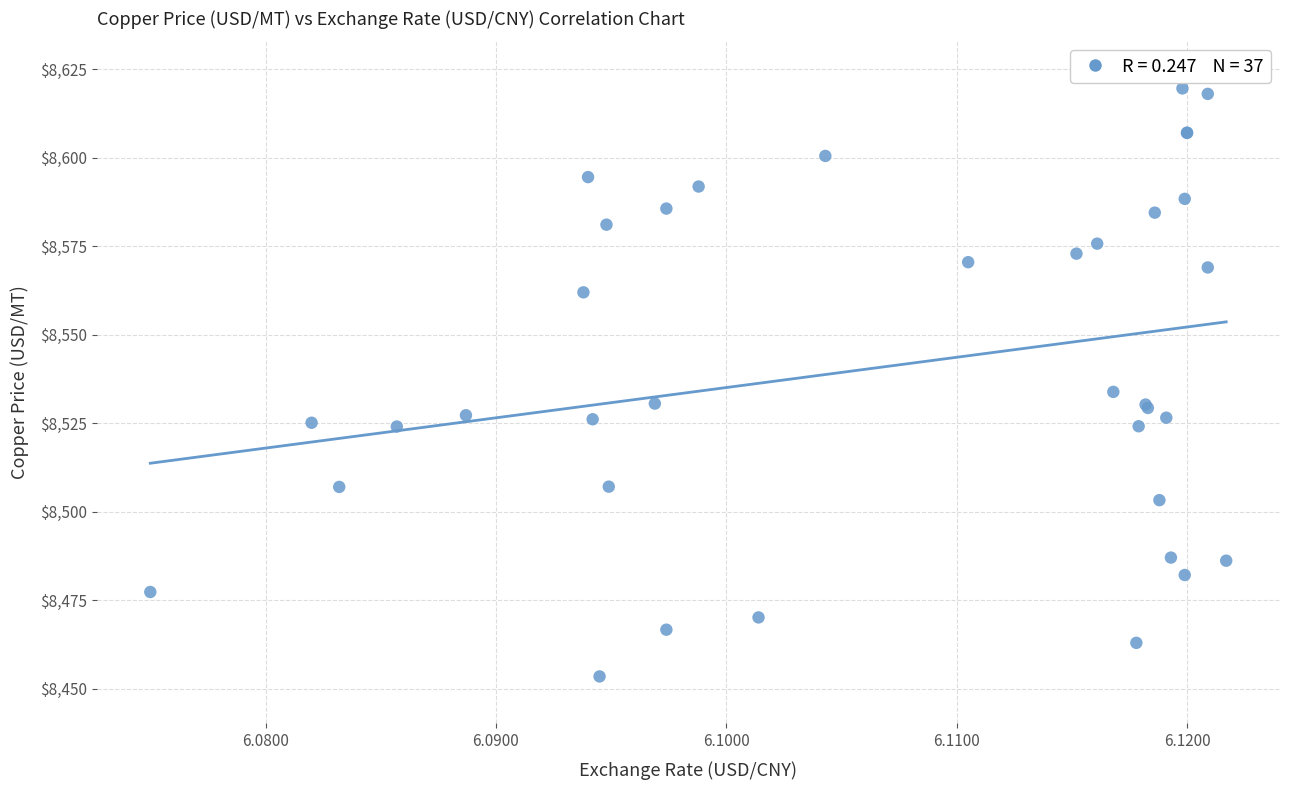

What Y value in the scatter plot is closest to 8536?

8533.9